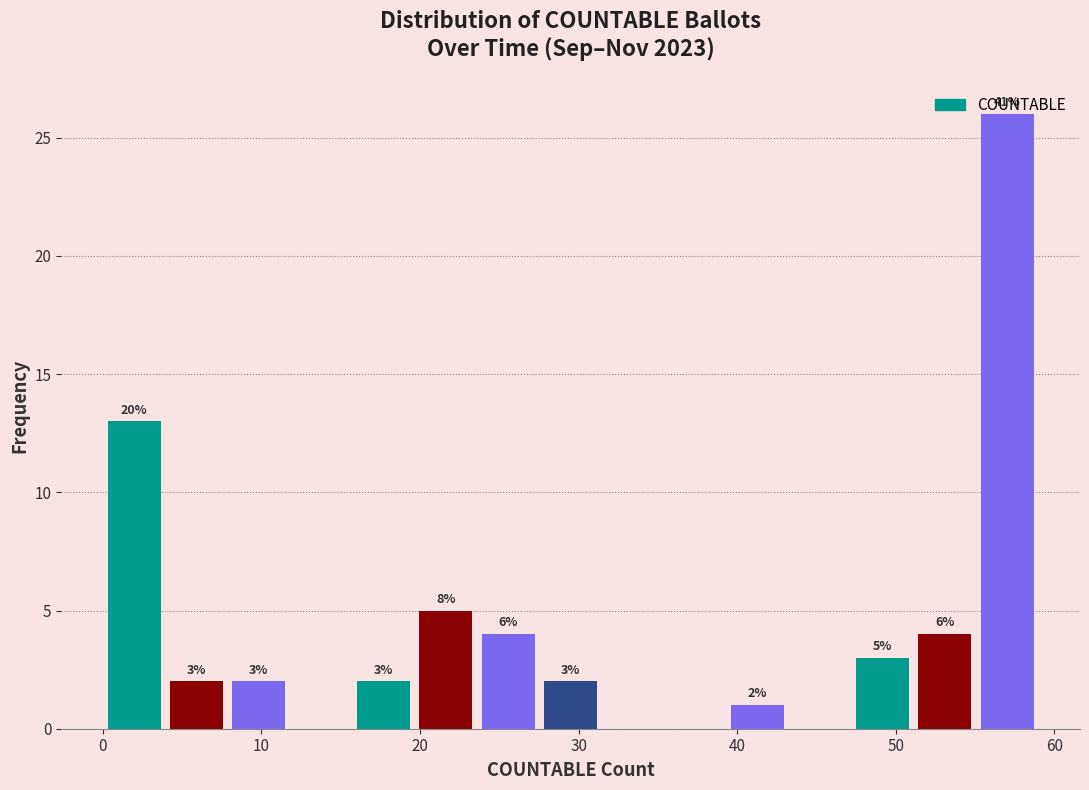

Read against the x-axis, roughly where is the centre of the tallest bar?

57